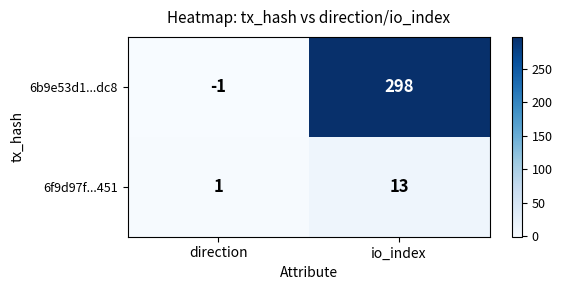

What is the total value across all series at io_index?

311